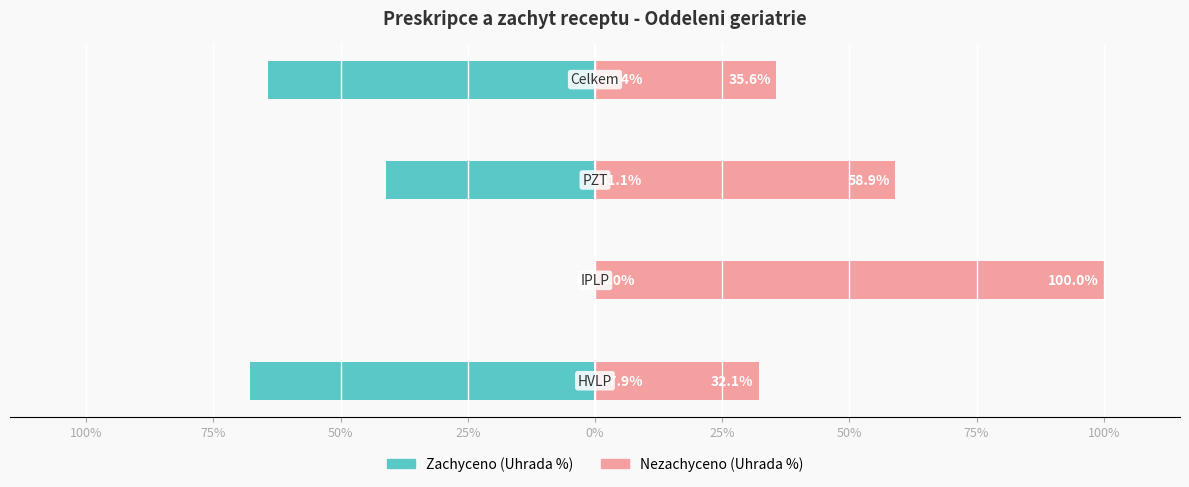

How many negative values does the Zachyceno (Uhrada %) series have?

3